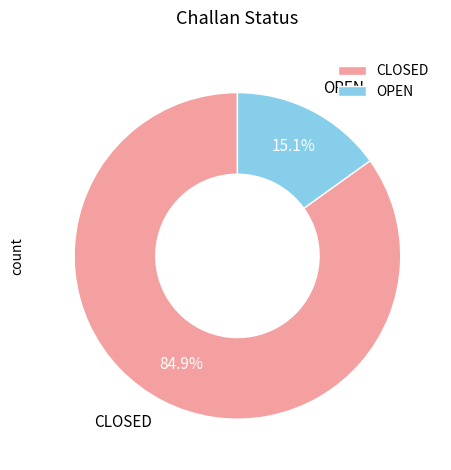

How many segments does this pie chart have?

2